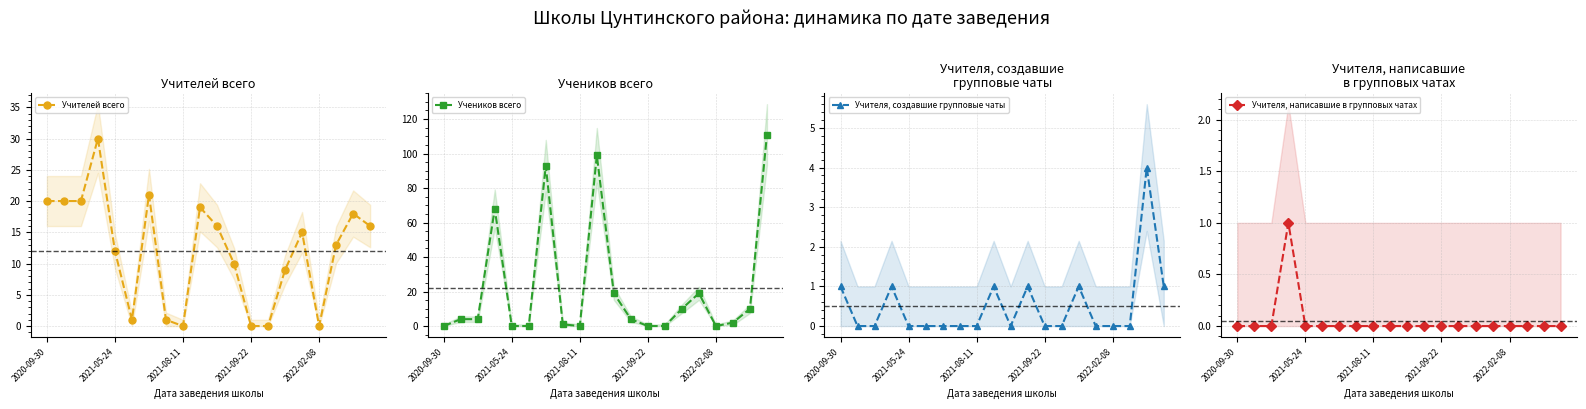

True or false: Учителя, создавшие групповые чаты has more than 1 points higher than both neighbors.

True